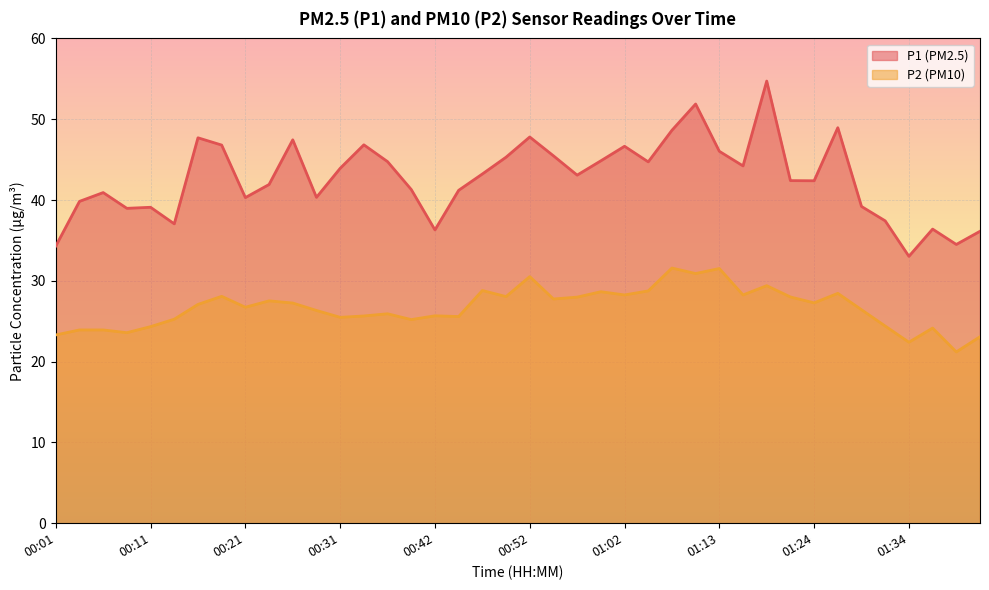

True or false: P1 has a value of 40.9 at 00:06.

True